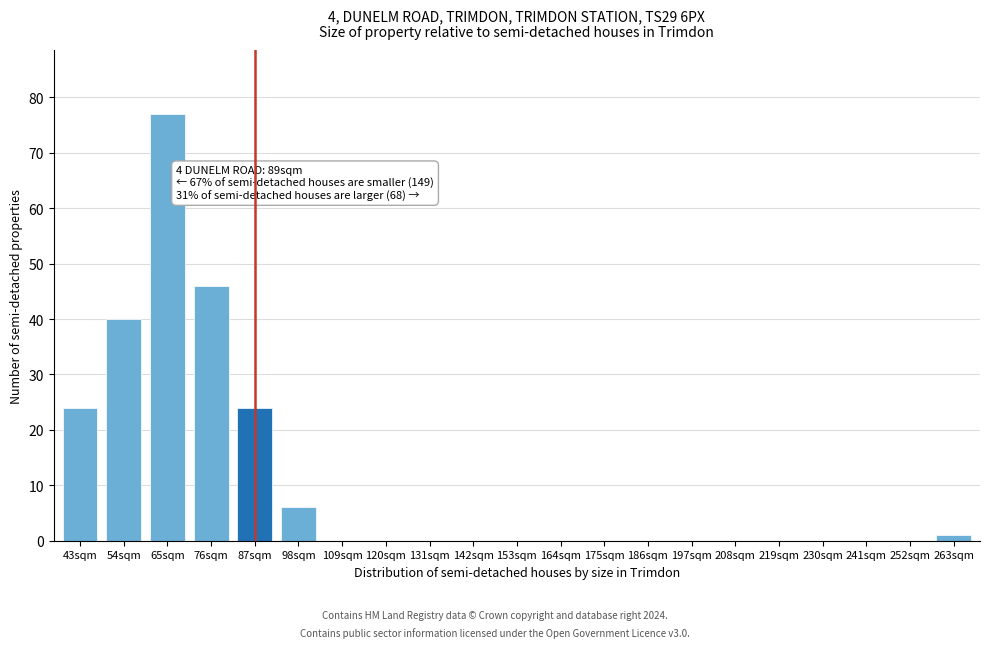

Reading left to right, what are all the values shown in this chart?

43sqm=24	54sqm=40	65sqm=77	76sqm=46	87sqm=24	98sqm=6	109sqm=0	120sqm=0	131sqm=0	142sqm=0	153sqm=0	164sqm=0	175sqm=0	186sqm=0	197sqm=0	208sqm=0	219sqm=0	230sqm=0	241sqm=0	252sqm=0	263sqm=1